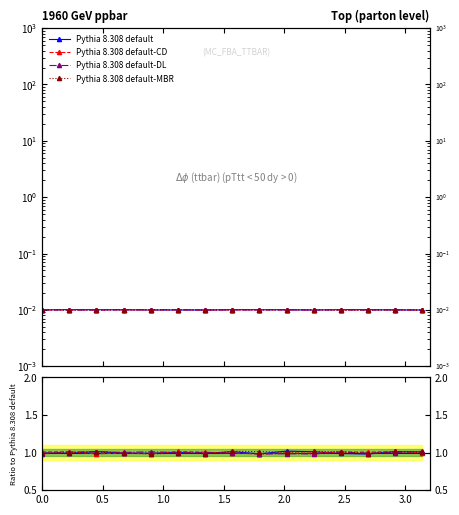

At 13, list the series in order from smallest to largest.

Pythia 8.308 default-DL, Pythia 8.308 default, Pythia 8.308 default-CD, Pythia 8.308 default-MBR